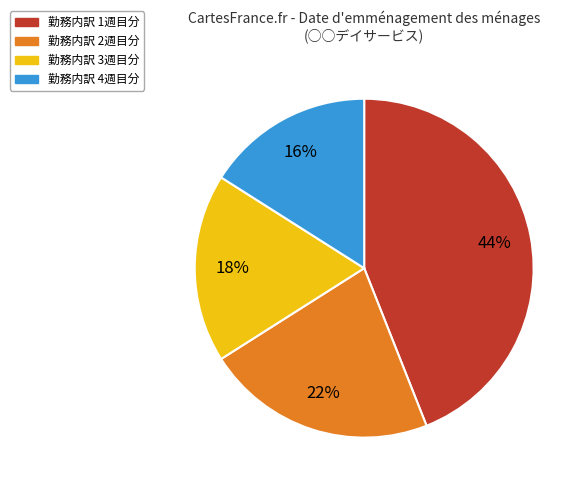

To the nearest percent, what portion does 勤務内訳 4週目分 represent?

16%